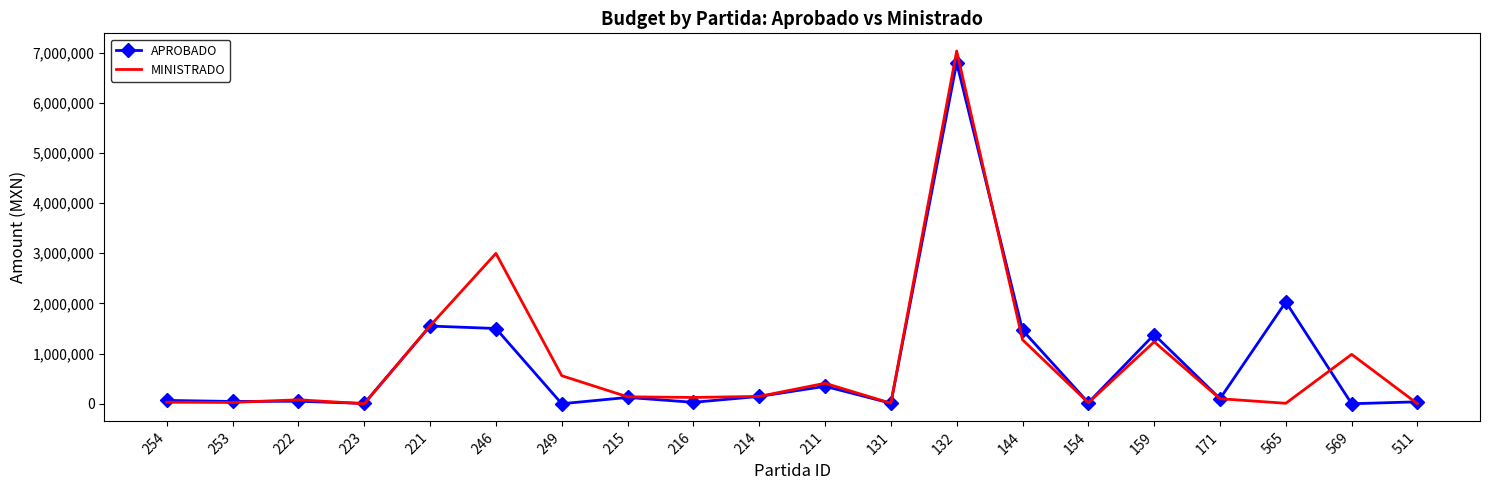

At 565, list the series in order from smallest to largest.

MINISTRADO, APROBADO